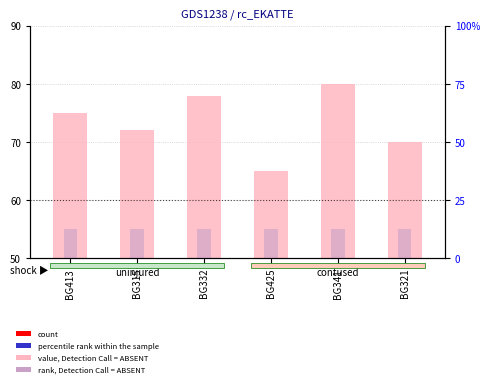

What are all the series names shown in the legend?

value, Detection Call = ABSENT, rank, Detection Call = ABSENT, count, percentile rank within the sample